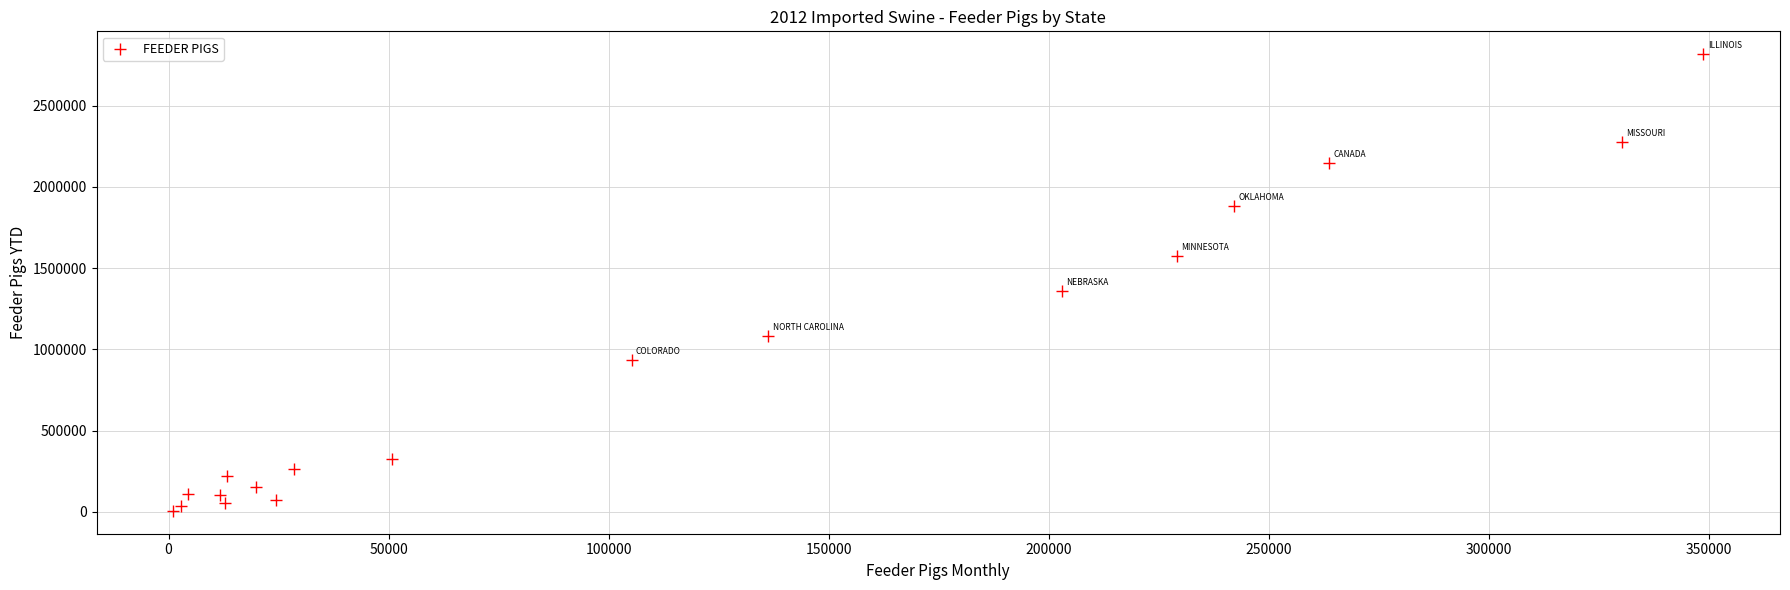

What is the range of X values (max minus min)?

347778